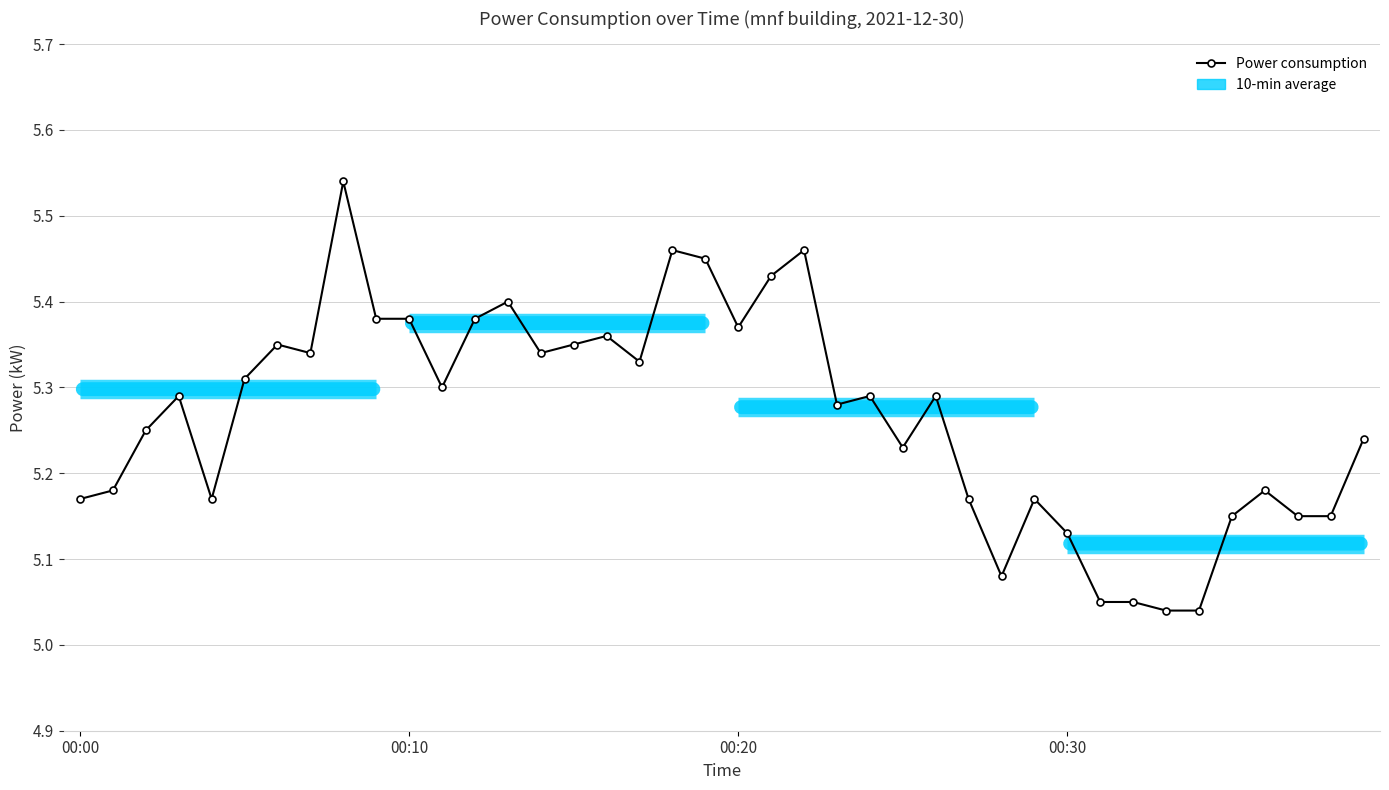

What is the value of the 7th point from the left?

5.3